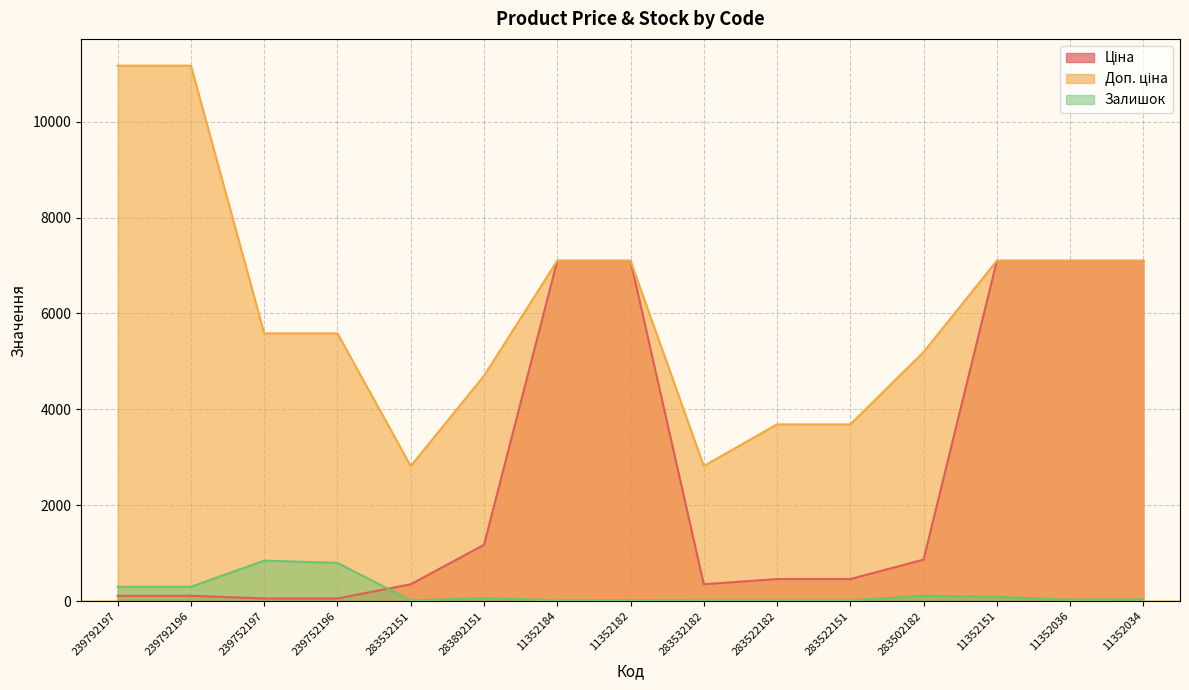

Which label corresponds to the smallest value in the chart?

283532151